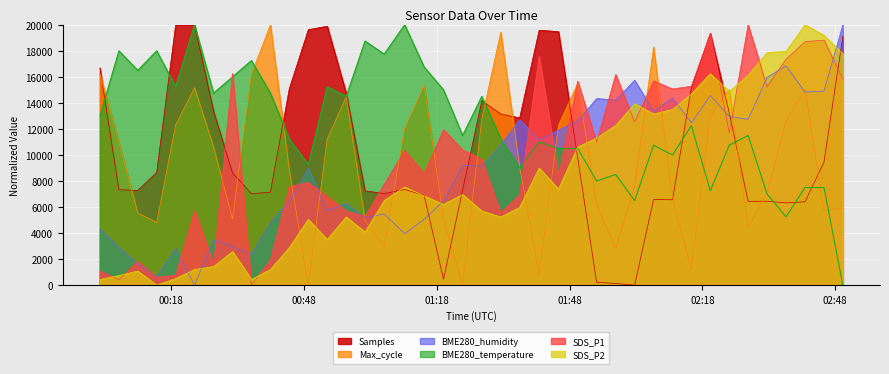

What are all the series names shown in the legend?

Samples, Max_cycle, BME280_humidity, BME280_temperature, SDS_P1, SDS_P2